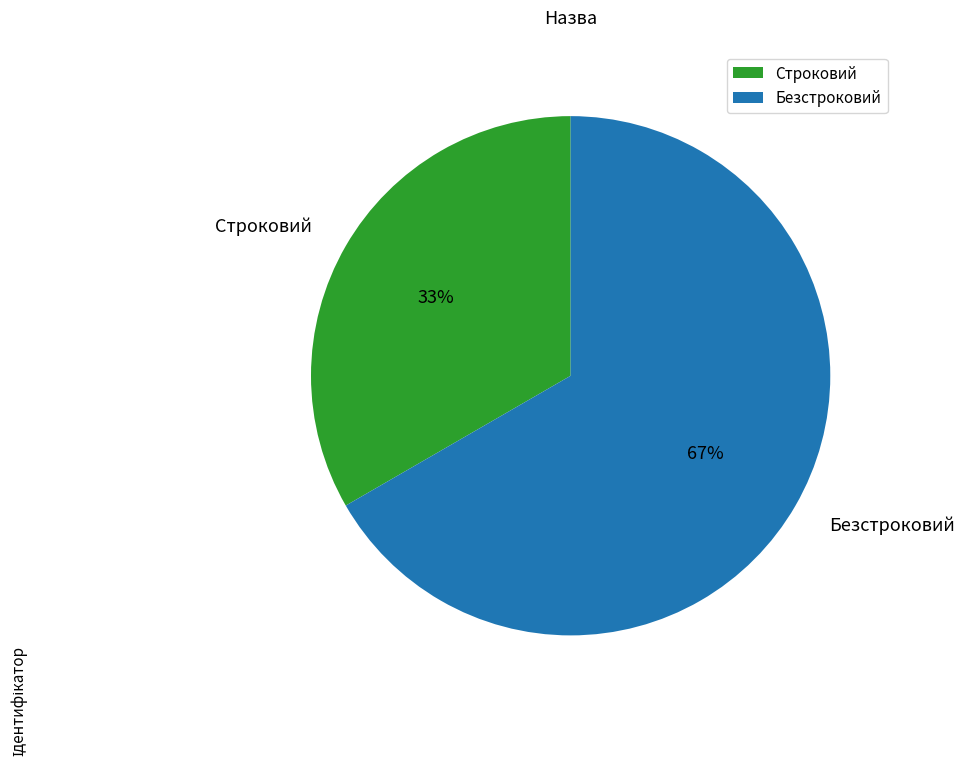

Which has a higher value, Безстроковий or Строковий?

Безстроковий